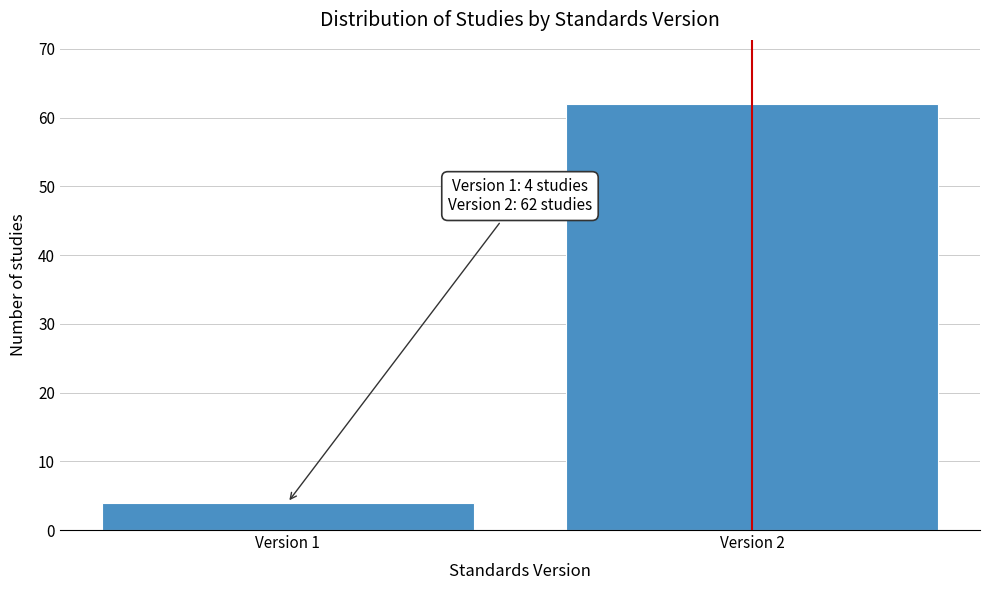

Reading left to right, list all the values displayed in this chart.

Version 1=4	Version 2=62